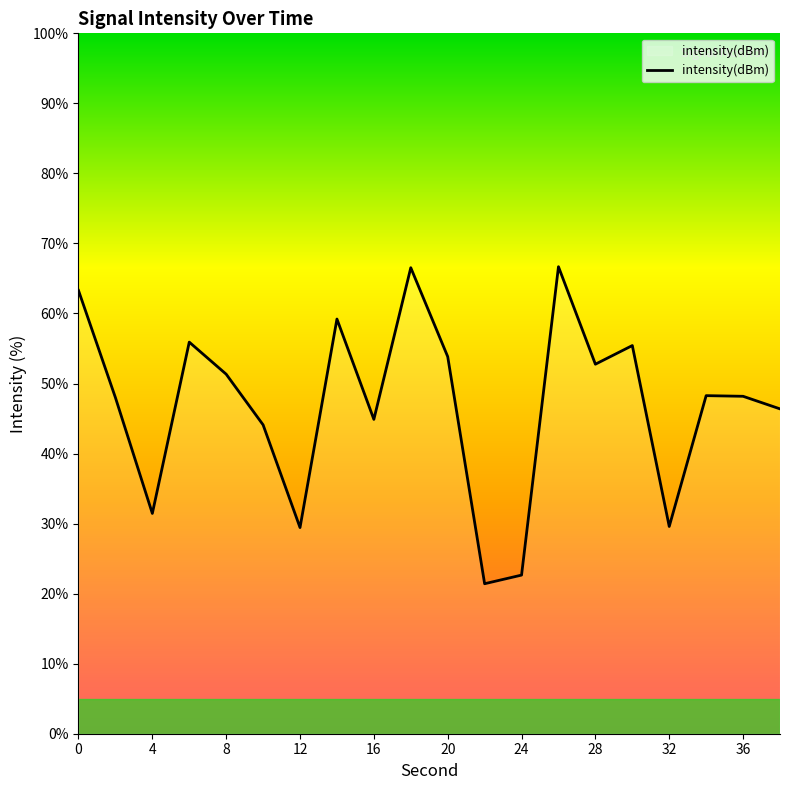

What is the difference between the maximum and minimum values?

45.3